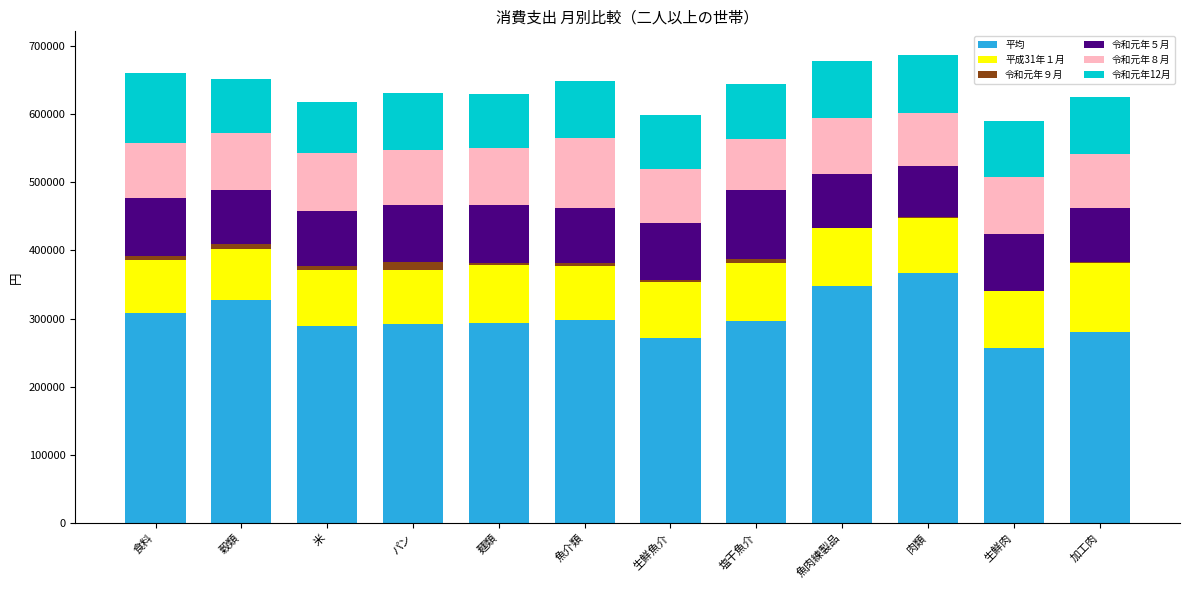

How many data points does each series have?

12